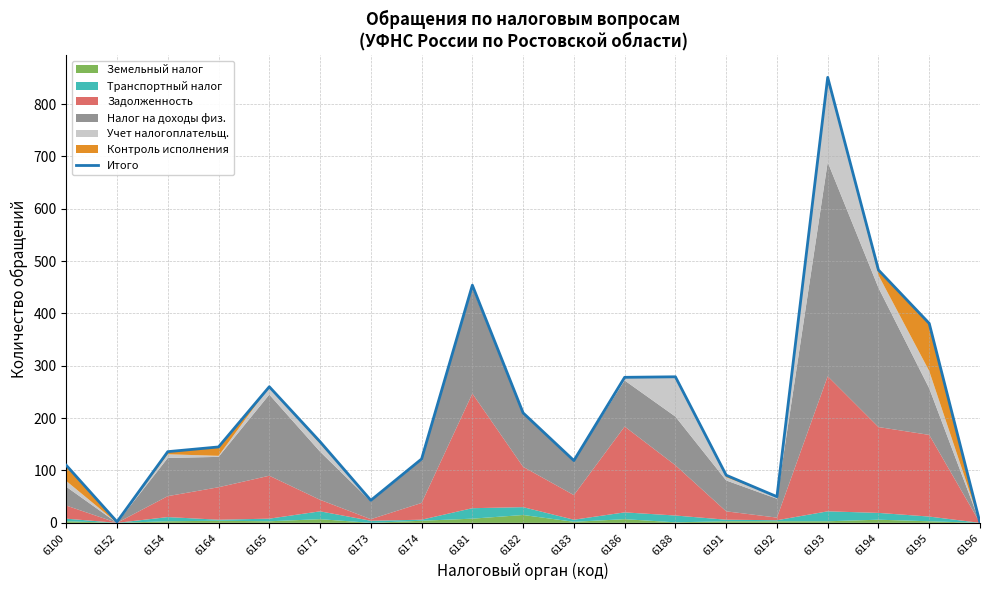

Which label corresponds to the smallest value in the chart?

6196